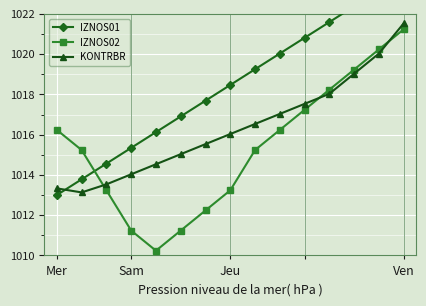

What is the difference between the maximum and minimum values in the IZNOS02 series?

11.0